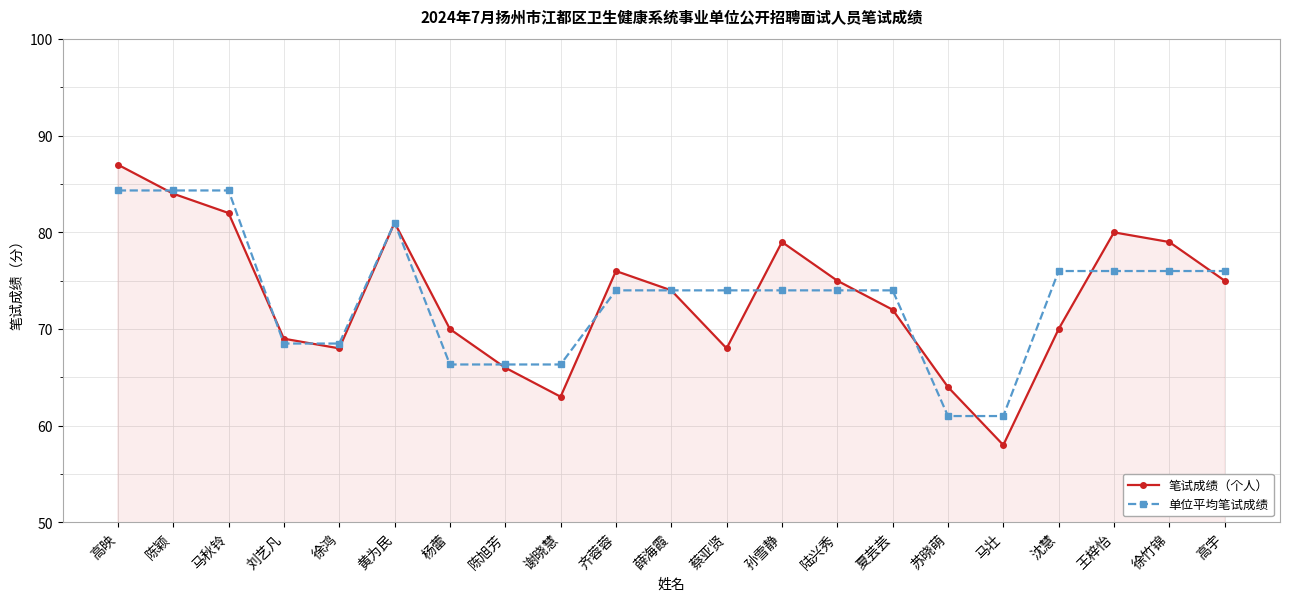

Reading left to right, extract all data points from this chart.

笔试成绩（个人）: 87.0	84.0	82.0	69.0	68.0	81.0	70.0	66.0	63.0	76.0	74.0	68.0	79.0	75.0	72.0	64.0	58.0	70.0	80.0	79.0	75.0
单位平均笔试成绩: 84.3	84.3	84.3	68.5	68.5	81.0	66.3	66.3	66.3	74.0	74.0	74.0	74.0	74.0	74.0	61.0	61.0	76.0	76.0	76.0	76.0